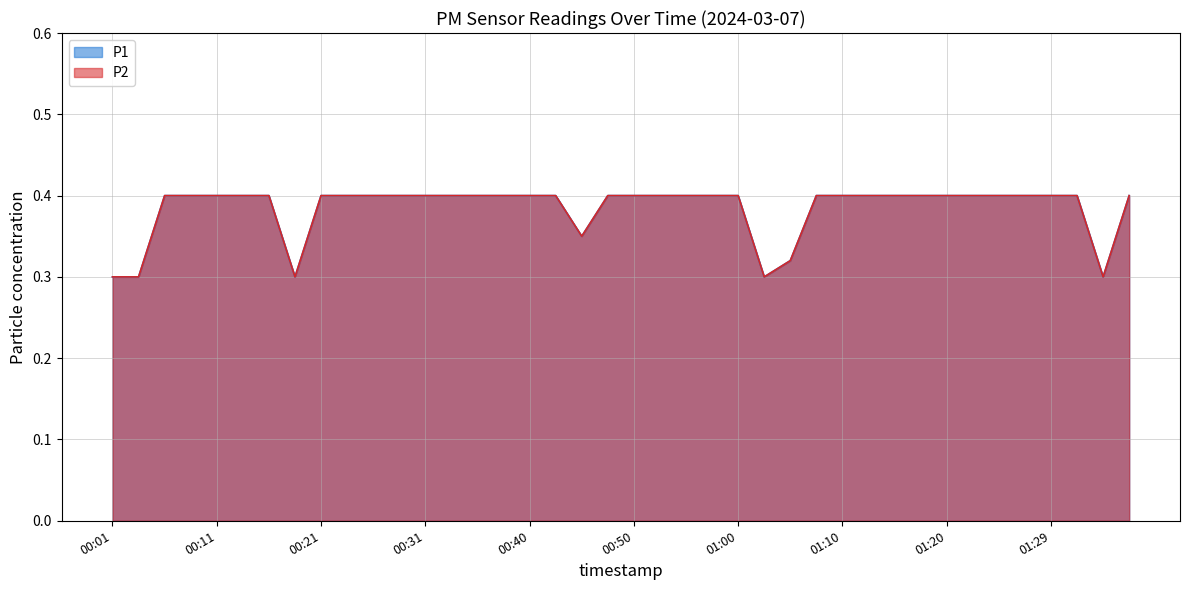

Reading left to right, extract all data points from this chart.

P1: 0.3	0.3	0.4	0.4	0.4	0.4	0.4	0.3	0.4	0.4	0.4	0.4	0.4	0.4	0.4	0.4	0.4	0.4	0.3	0.4	0.4	0.4	0.4	0.4	0.4	0.3	0.3	0.4	0.4	0.4	0.4	0.4	0.4	0.4	0.4	0.4	0.4	0.4	0.3	0.4
P2: 0.3	0.3	0.4	0.4	0.4	0.4	0.4	0.3	0.4	0.4	0.4	0.4	0.4	0.4	0.4	0.4	0.4	0.4	0.3	0.4	0.4	0.4	0.4	0.4	0.4	0.3	0.3	0.4	0.4	0.4	0.4	0.4	0.4	0.4	0.4	0.4	0.4	0.4	0.3	0.4